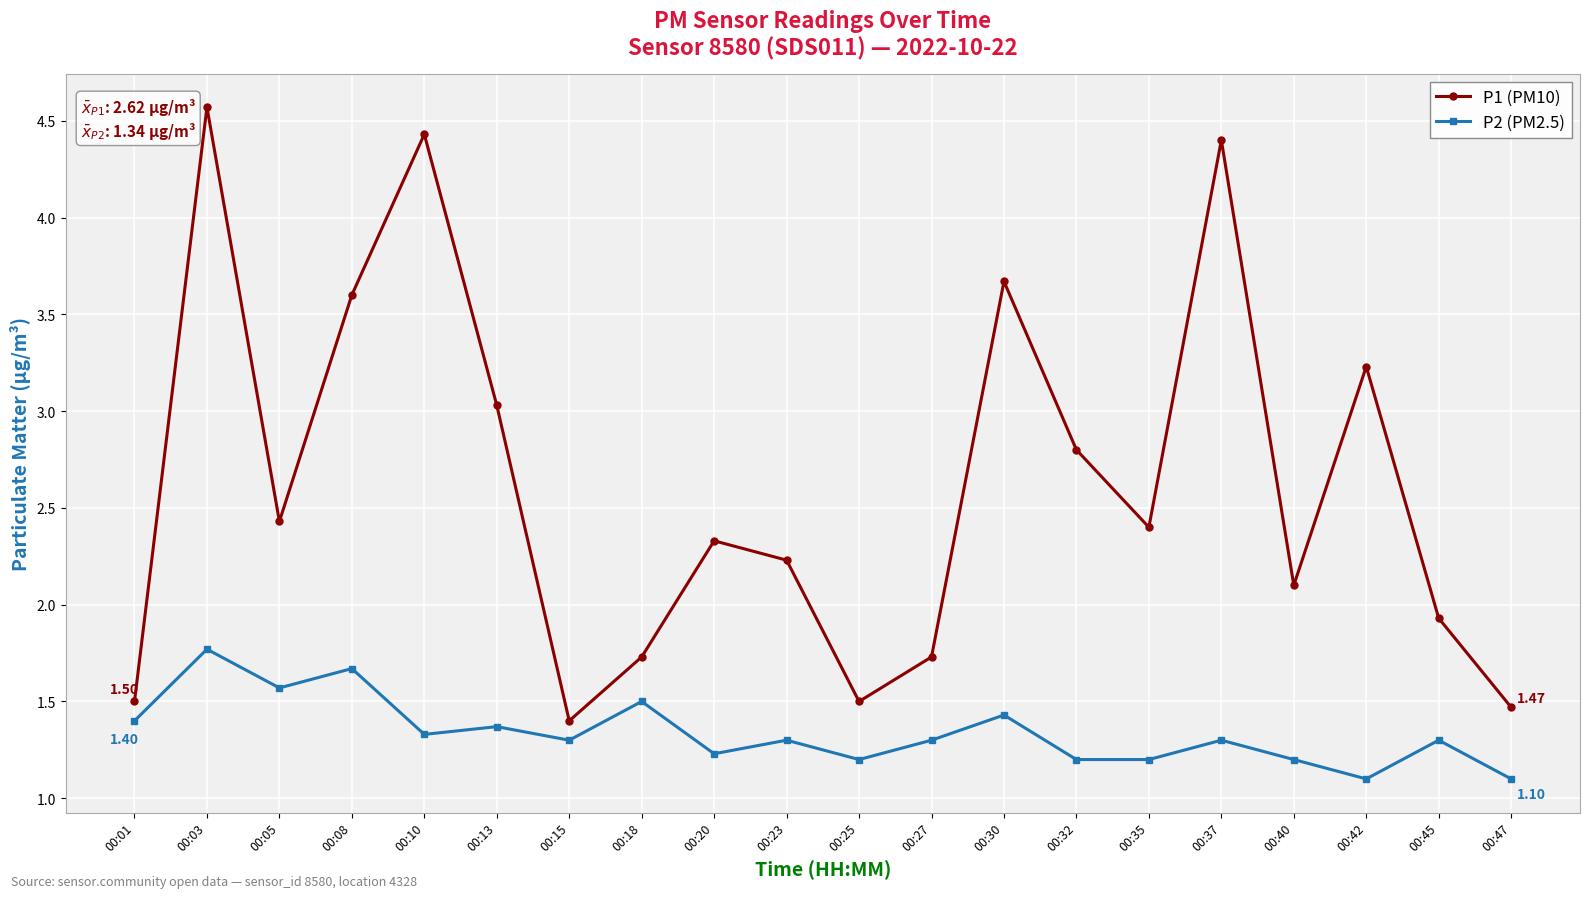

True or false: P1 (PM10) and P2 (PM2.5) cross at least once.

False